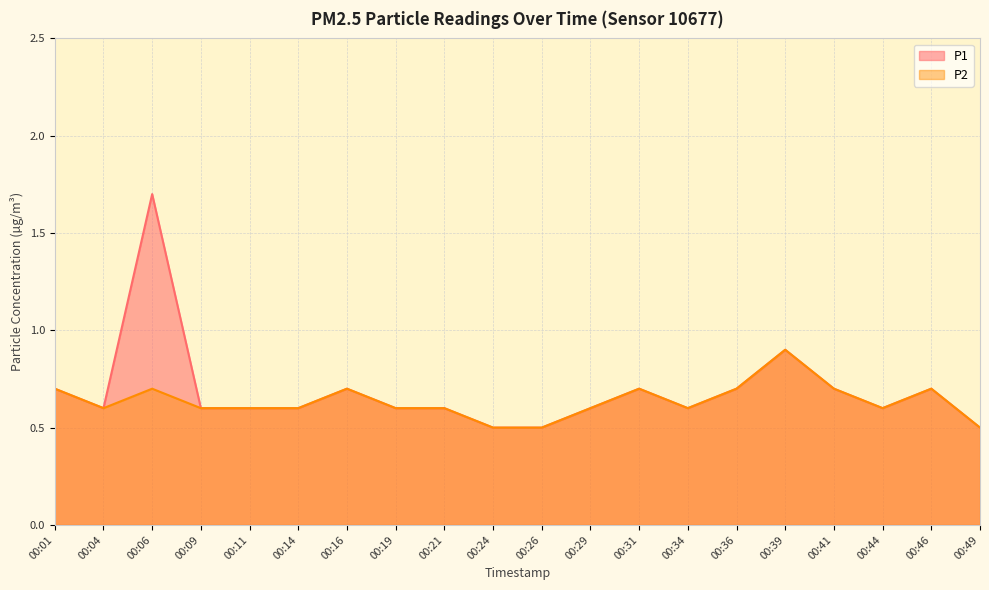

What is the value of the P1 point at the 1st from the left?

0.7